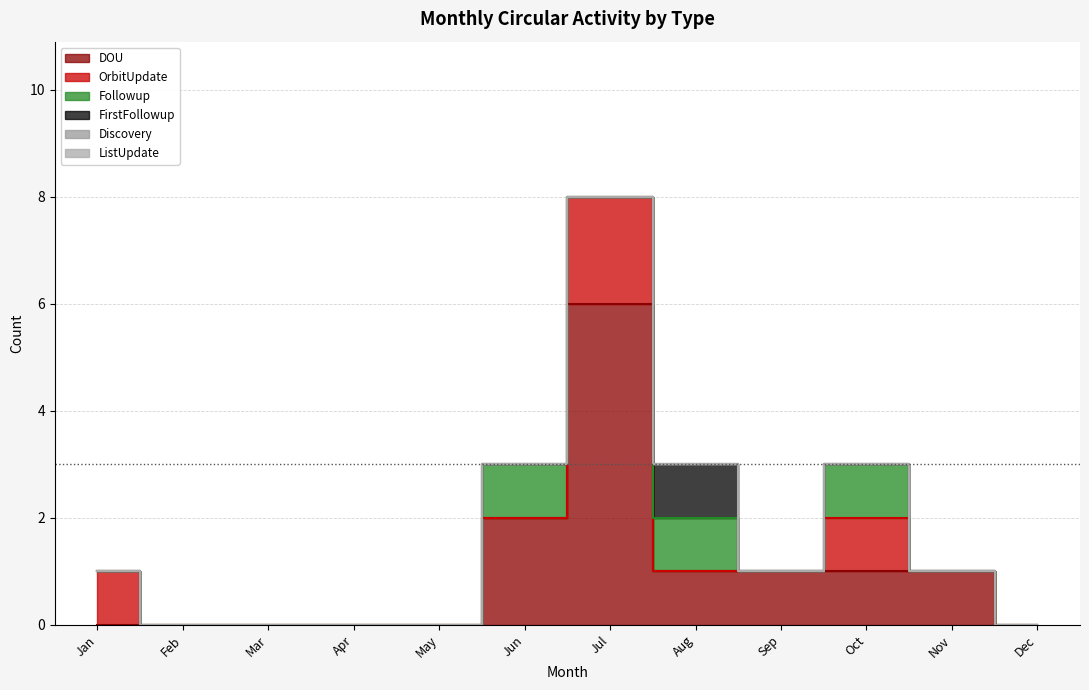

Is the value of ListUpdate at Apr greater than the value of OrbitUpdate at Dec?

No